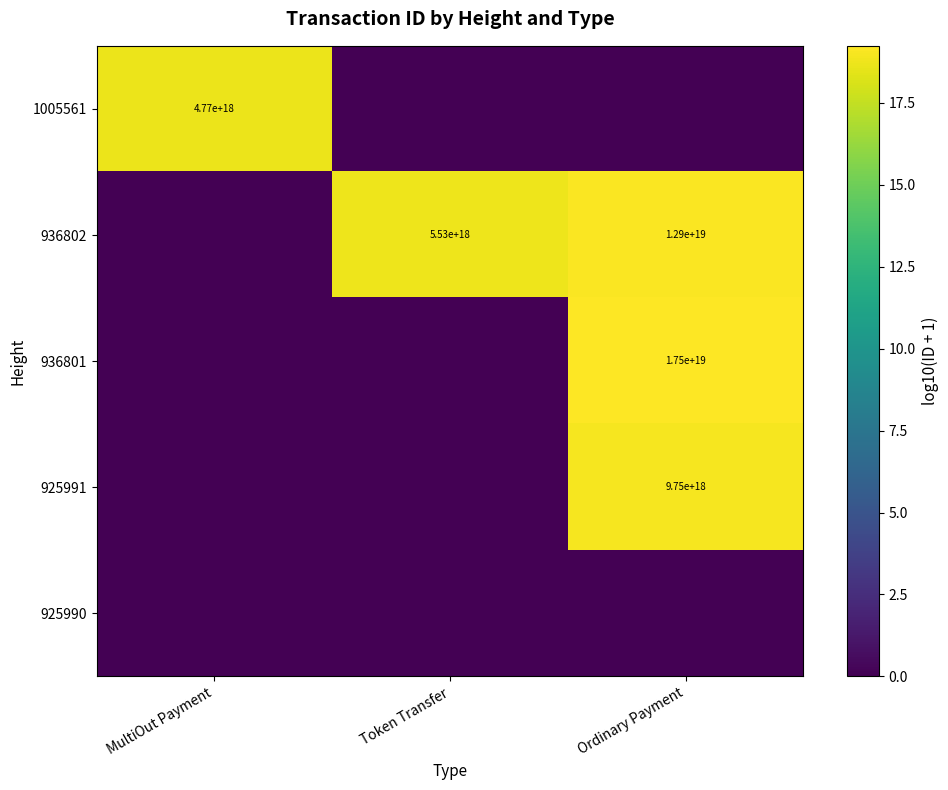

How many data points in 936801 are above 0?

1